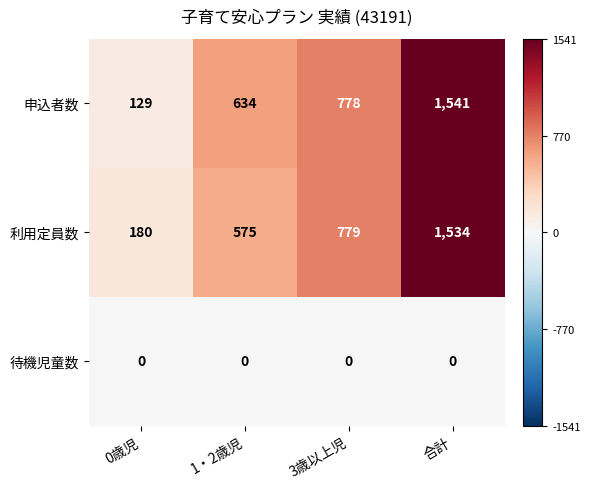

Which series has the largest range (max minus min)?

申込者数